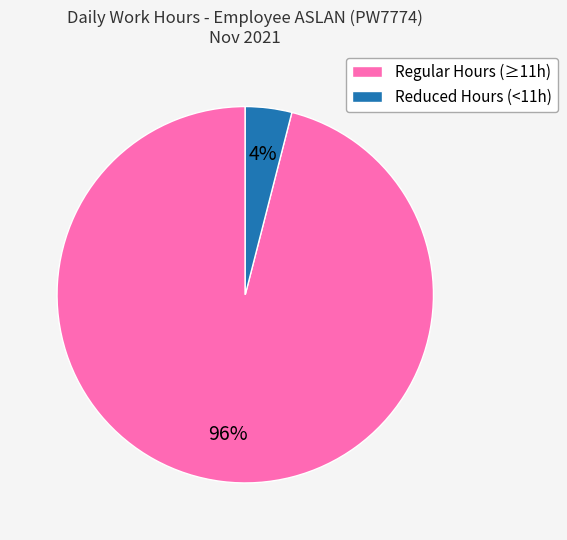

How many slices are in this pie chart?

2